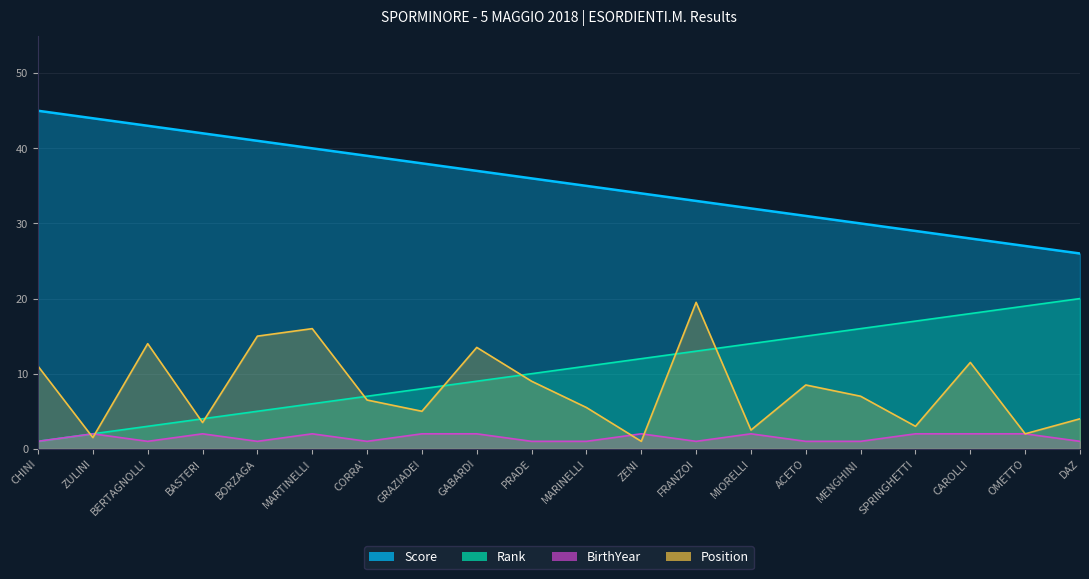

Does the chart have visible grid lines?

Yes